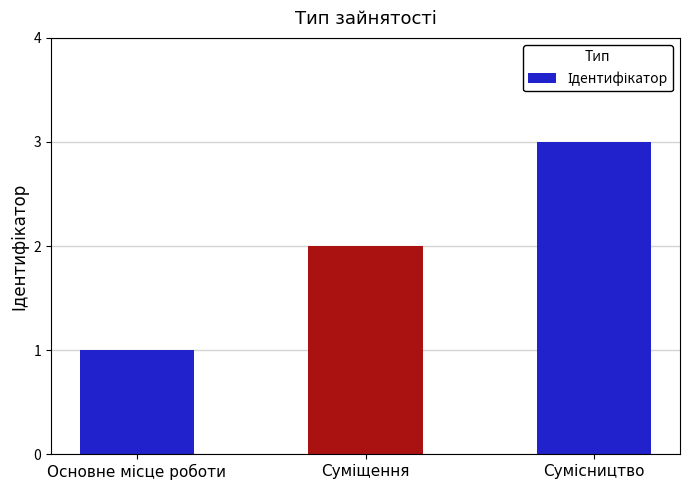

What is the greatest value displayed?

3